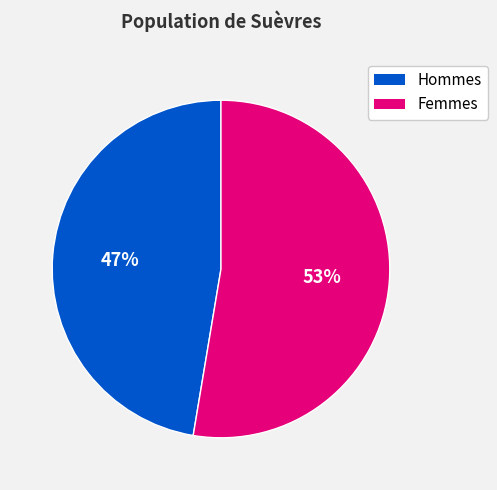

To the nearest percent, what is the average slice percentage?

50%